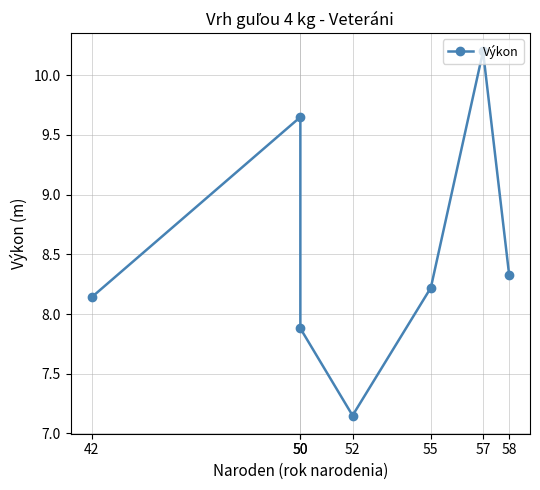

Where does the data first go above 8?

42